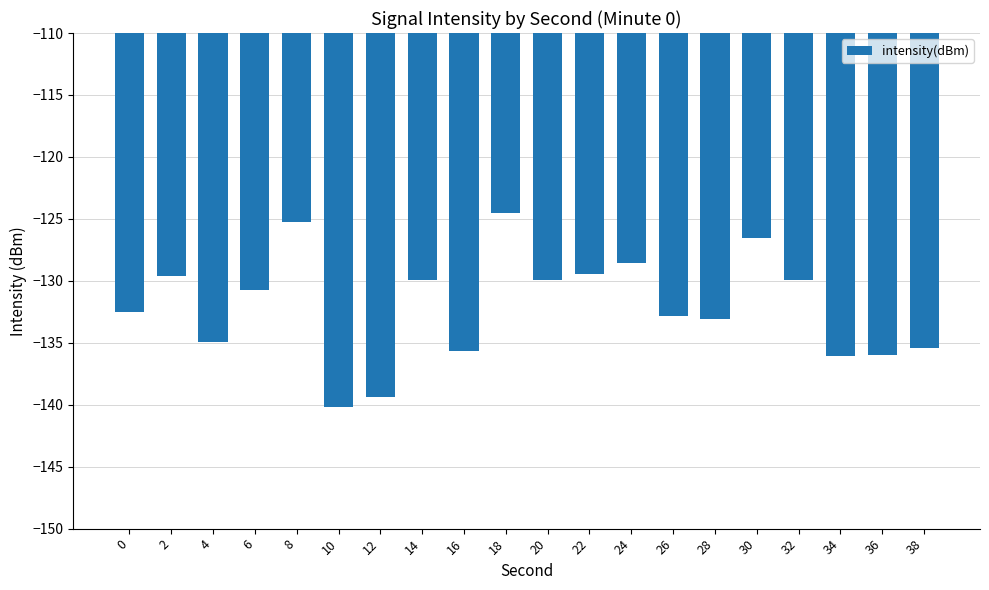

What is the difference between the second highest and minimum values?

15.0